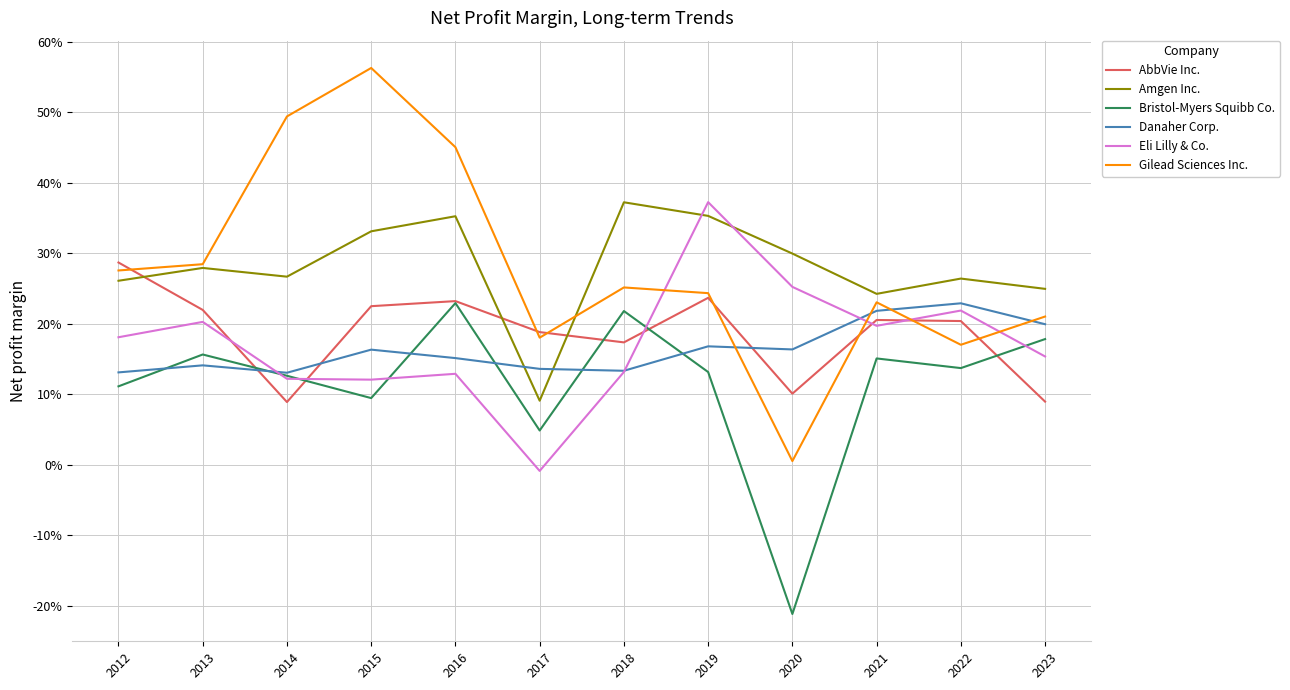

Between which two adjacent categories do Gilead Sciences Inc. and Danaher Corp. first intersect?

2019 and 2020